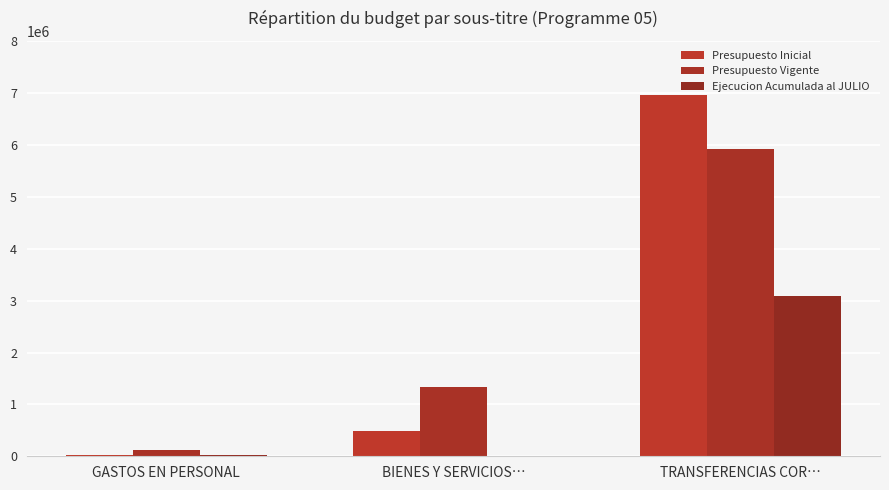

What are all the series names shown in the legend?

Presupuesto Inicial, Presupuesto Vigente, Ejecucion Acumulada al JULIO